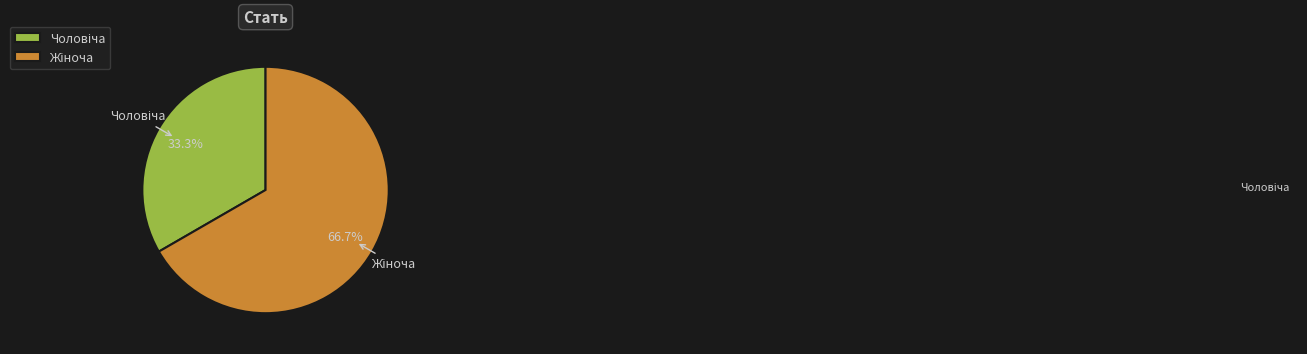

Is there any slice that represents more than half of the pie?

Yes